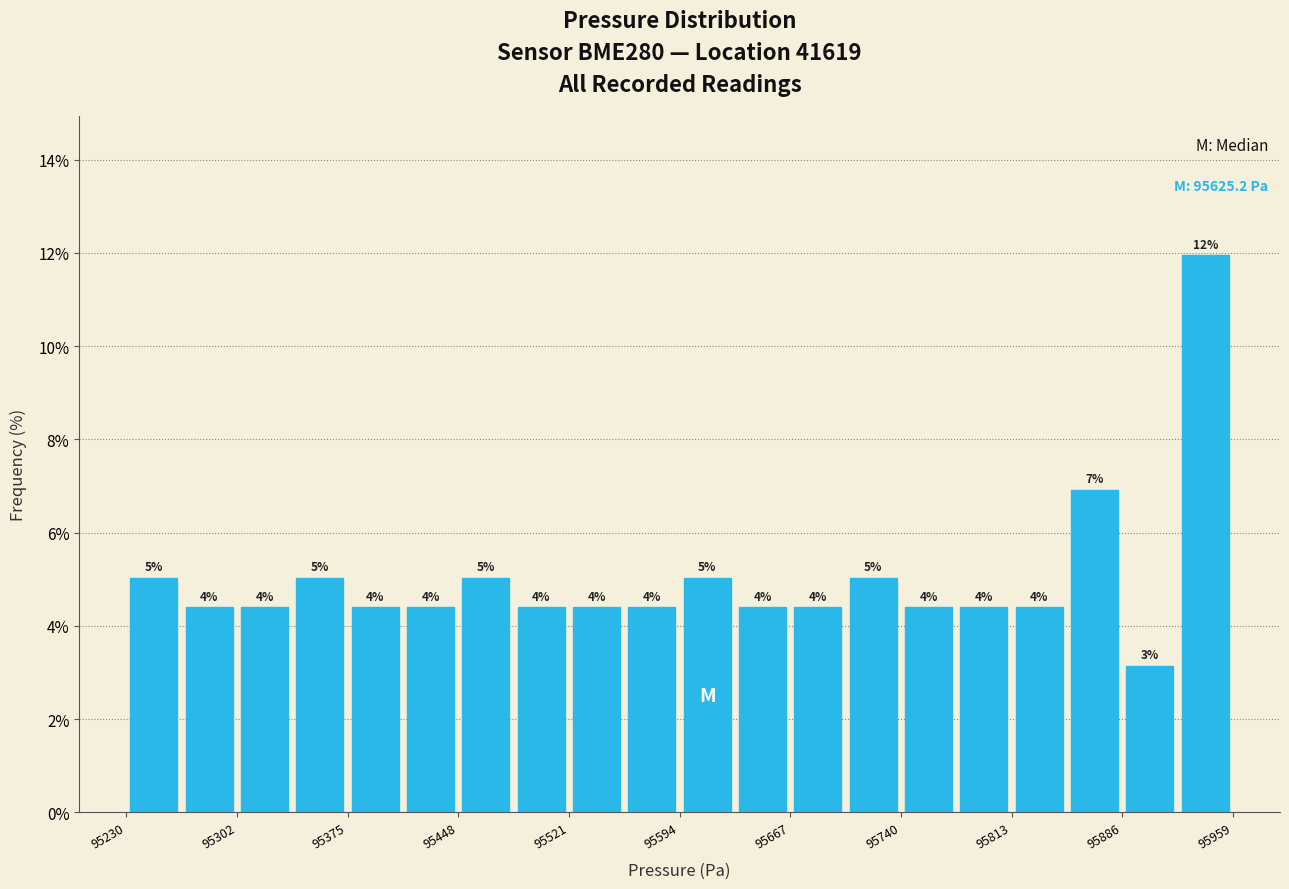

Around what value on the x-axis is the tallest bar? Give the approximate position of its centre, as read against the axis.

95940